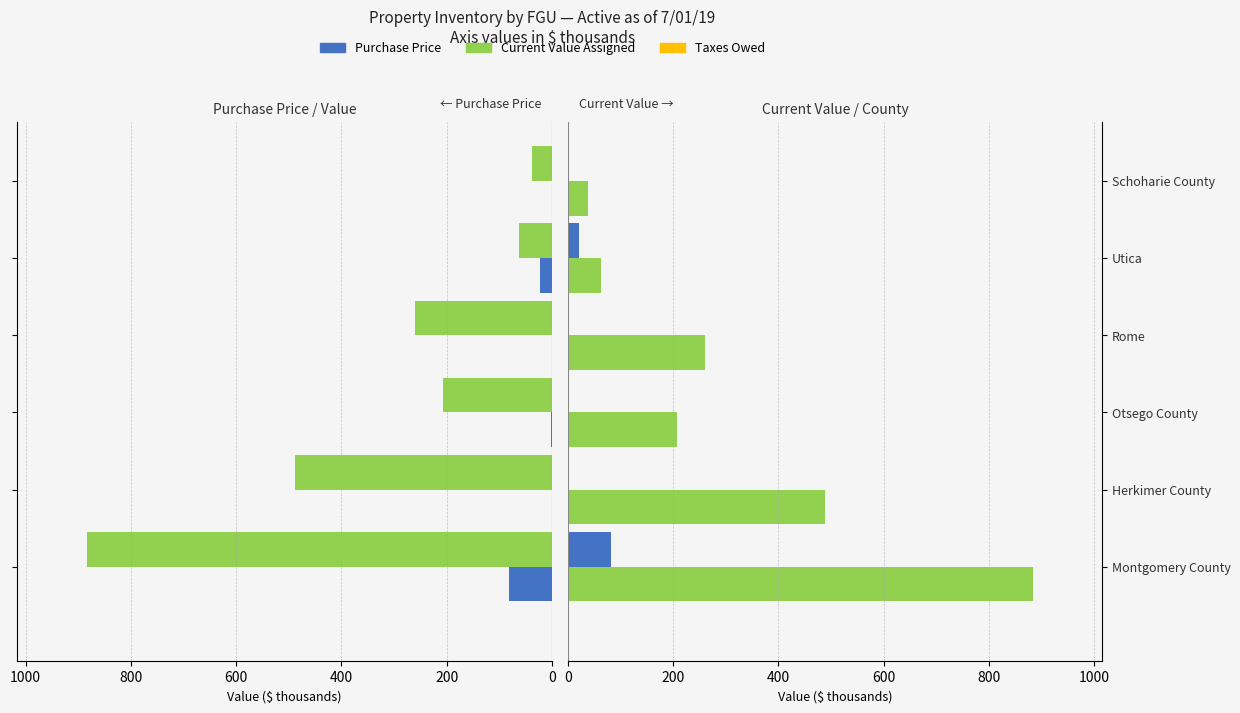

What are all the series names shown in the legend?

Purchase Price, Current Value Assigned, Taxes Owed